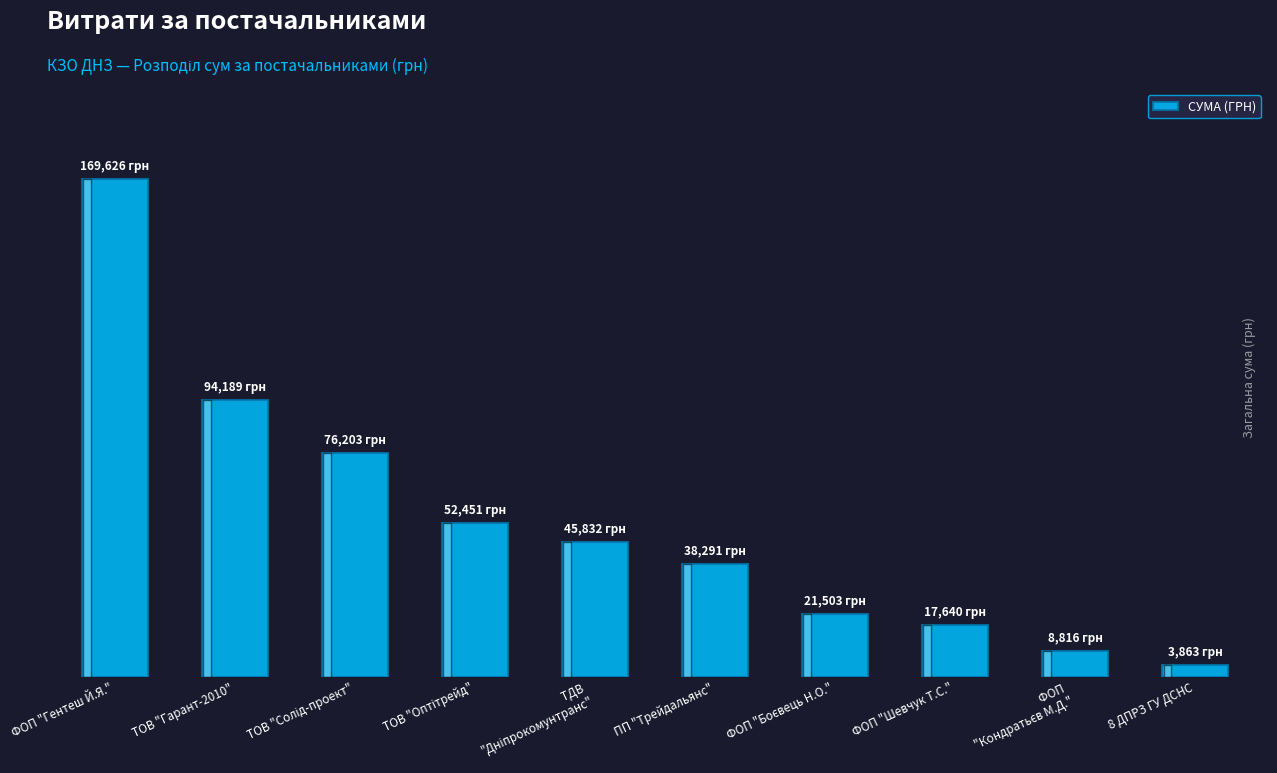

Rank the categories by value from highest to lowest.

ФОП "Гентеш Й.Я.", ТОВ "Гарант-2010", ТОВ "Солід-проект", ТОВ "Оптітрейд", ТДВ 
"Дніпрокомунтранс", ПП "Трейдальянс", ФОП "Боєвець Н.О.", ФОП "Шевчук Т.С.", ФОП 
"Кондратьєв М.Д.", 8 ДПРЗ ГУ ДСНС